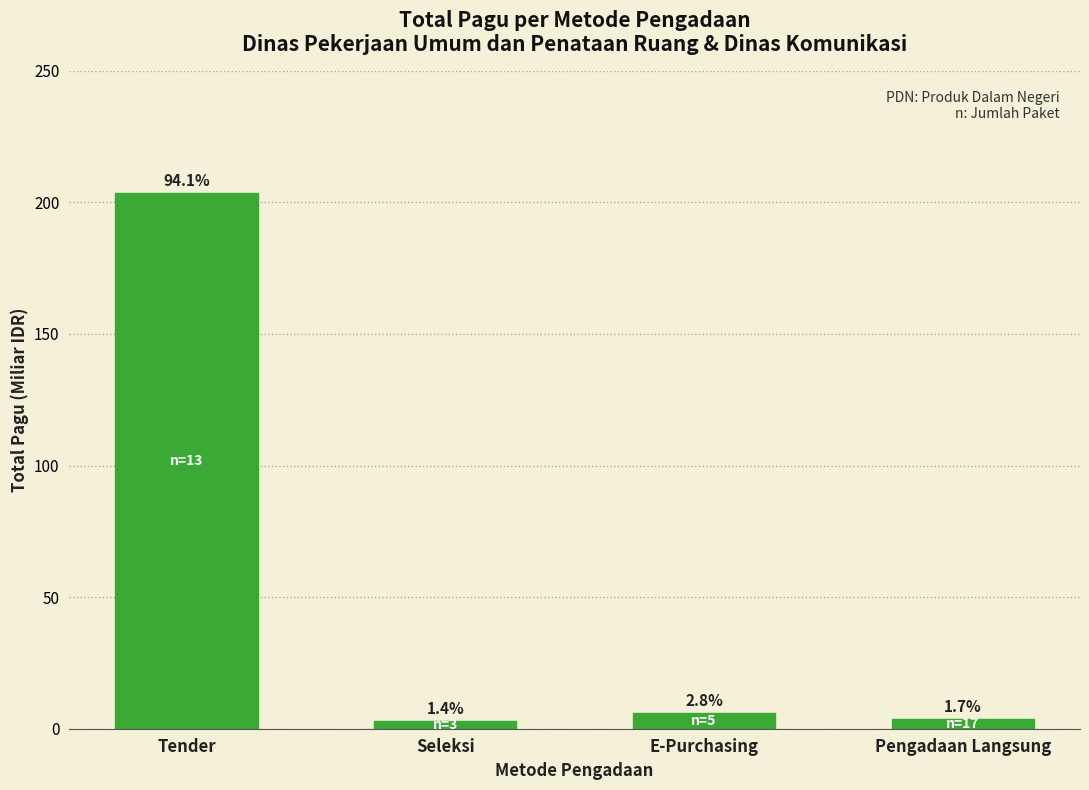

What is the change in value from Tender to Seleksi?

-200.8